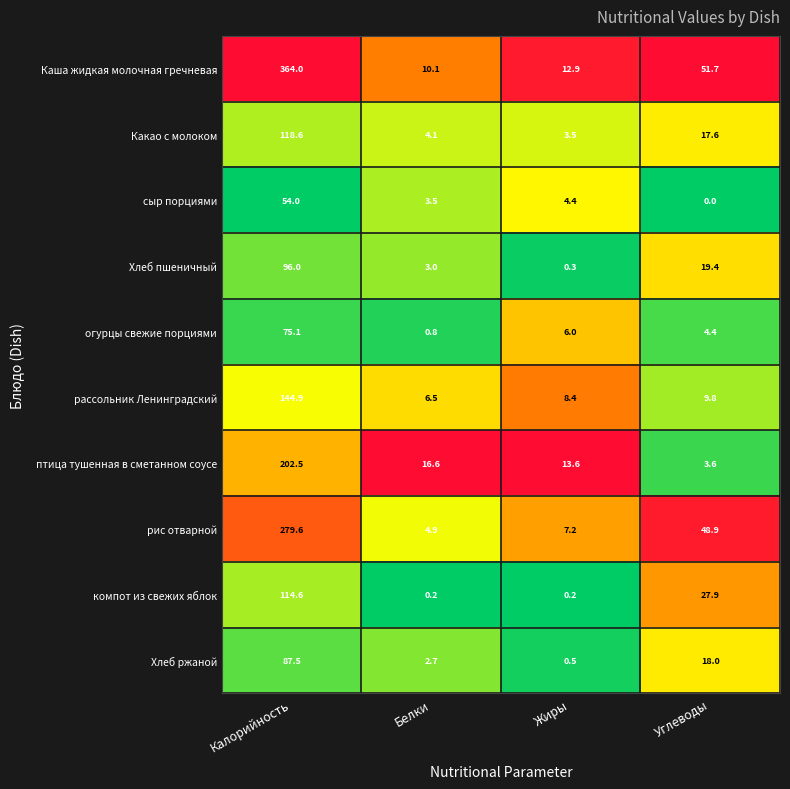

What is the minimum value for Хлеб пшеничный?

0.3